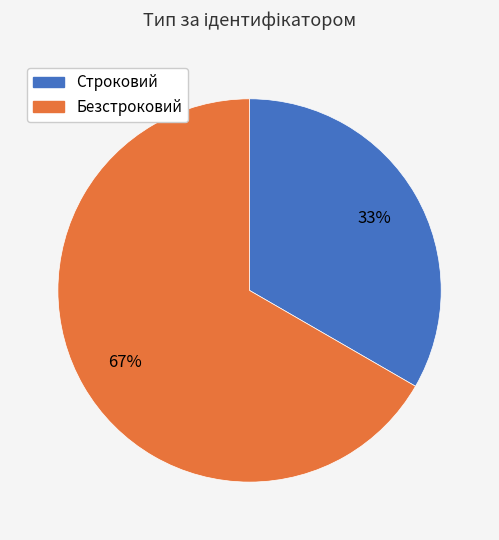

To the nearest percent, what is the average slice percentage?

50%